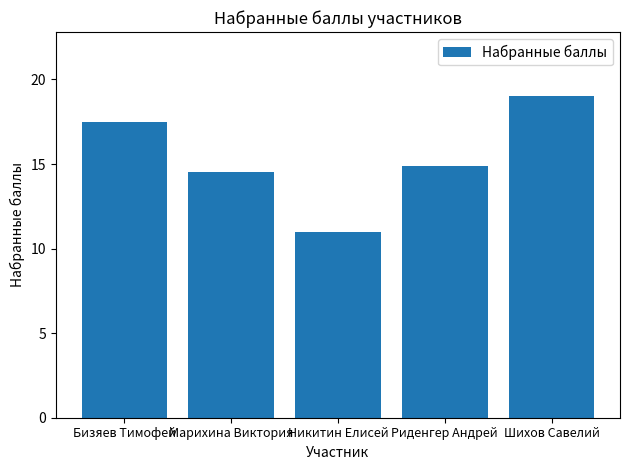

What is the difference between the maximum and minimum values?

8.0